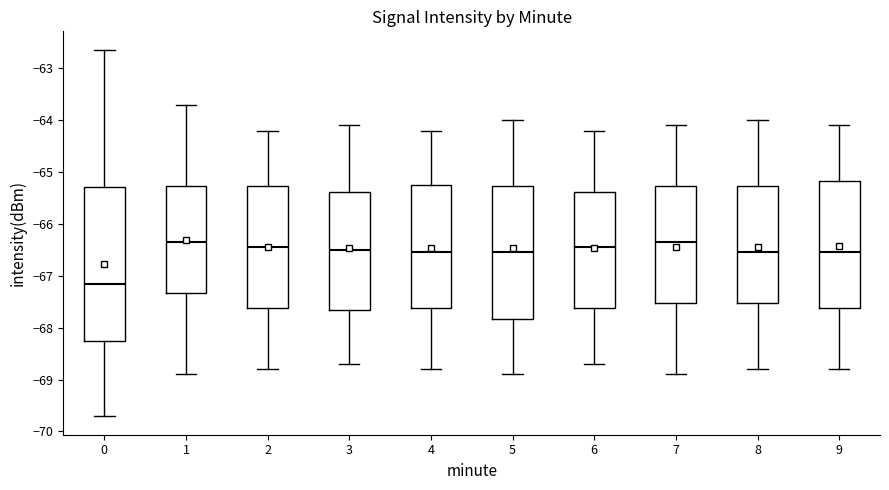

Comparing the boxes themselves (not the whiskers), which one is the tallest?

0